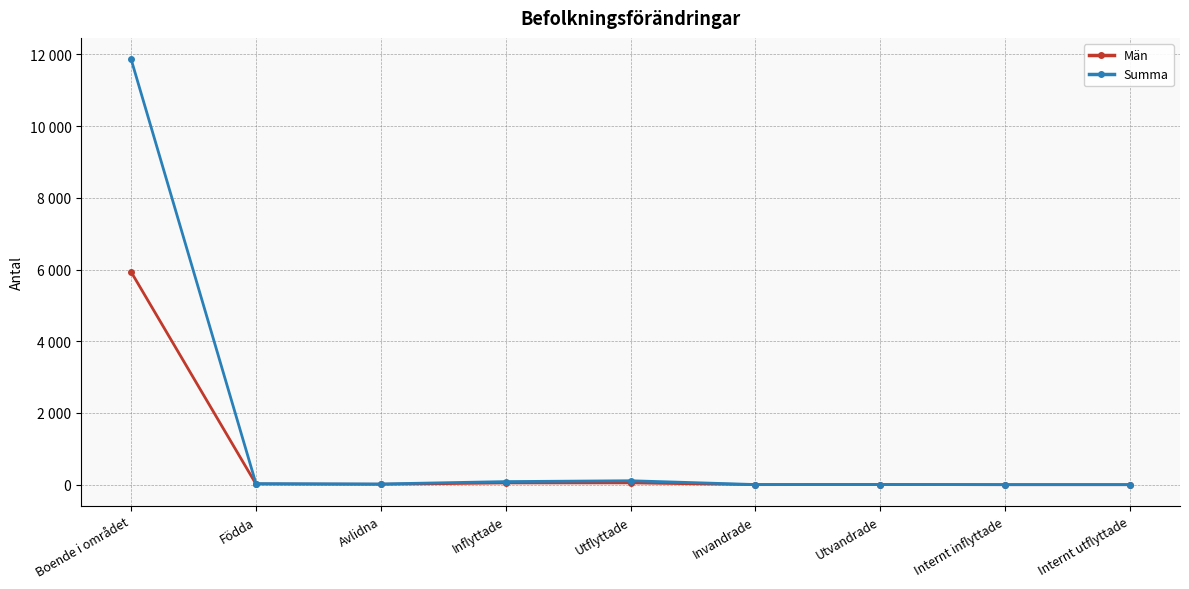

Which series has the largest total across all categories?

Summa